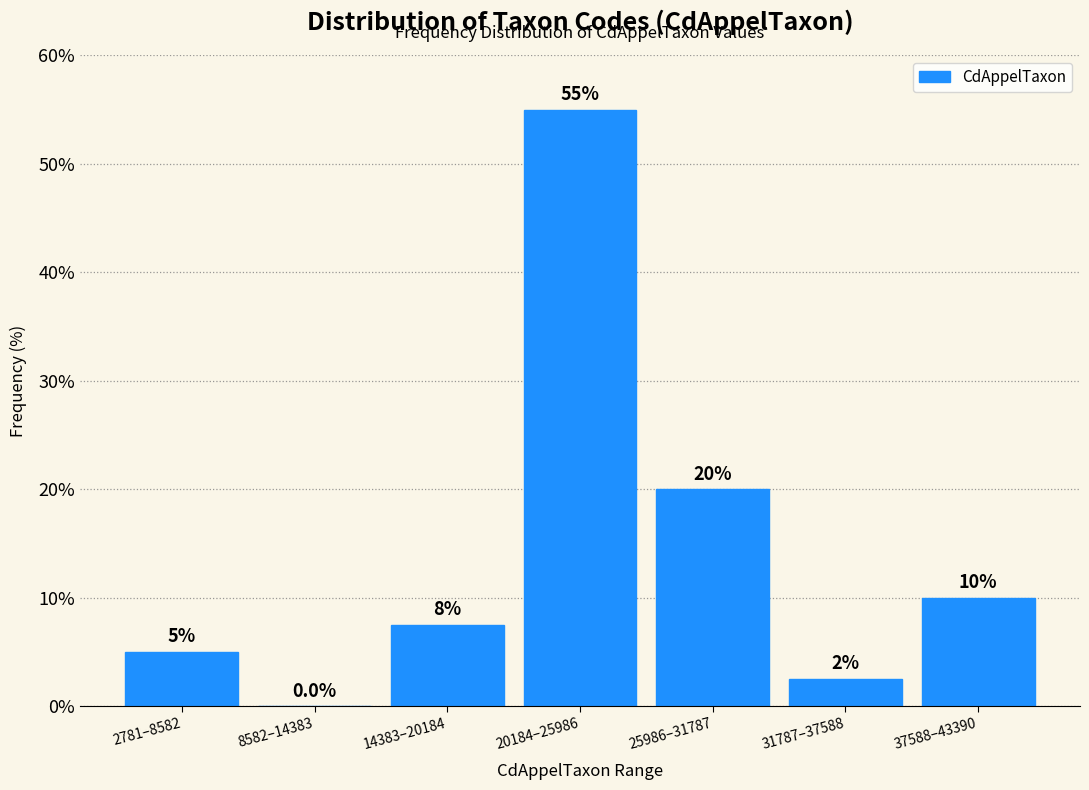

Reading left to right, transcribe all the data shown in this chart.

2781–8582=5.0	8582–14383=0.0	14383–20184=7.5	20184–25986=55.0	25986–31787=20.0	31787–37588=2.5	37588–43390=10.0